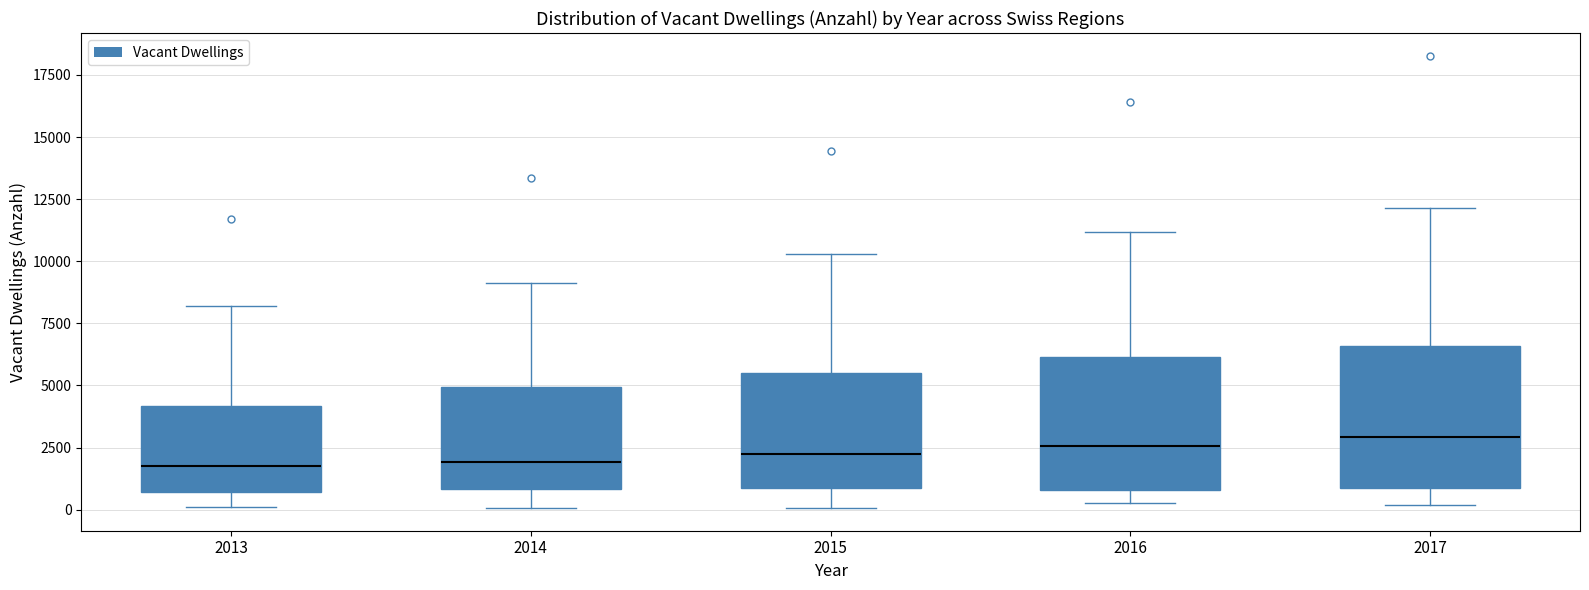

Reading left to right, read every box against the y-axis: the position of its median line, the range the box covers, and the ends of its whiskers. The values are not printed on the chart, so give them approximately, as read against the axis.

2013: median 2000, box 500 to 4000, whiskers 0 to 8000
2014: median 2000, box 1000 to 5000, whiskers 0 to 9000
2015: median 2000, box 1000 to 5500, whiskers 0 to 10500
2016: median 2500, box 1000 to 6000, whiskers 500 to 11000
2017: median 3000, box 1000 to 6500, whiskers 0 to 12000